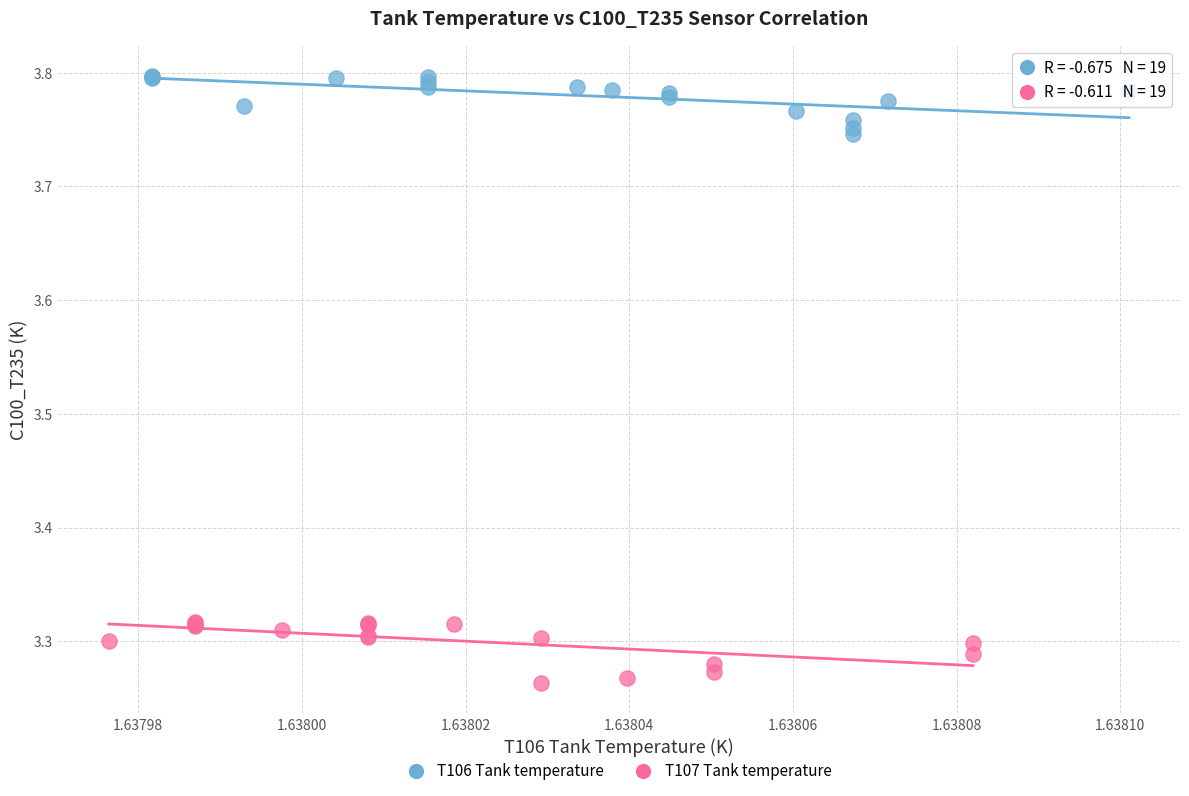

Which series has the largest Y range (max minus min)?

T107 Tank temperature